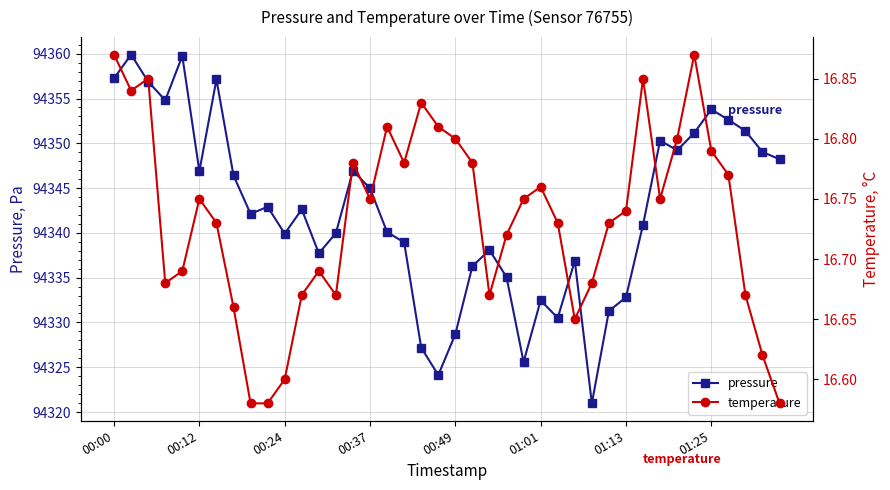

What is the lowest value of the pressure series?

94321.0